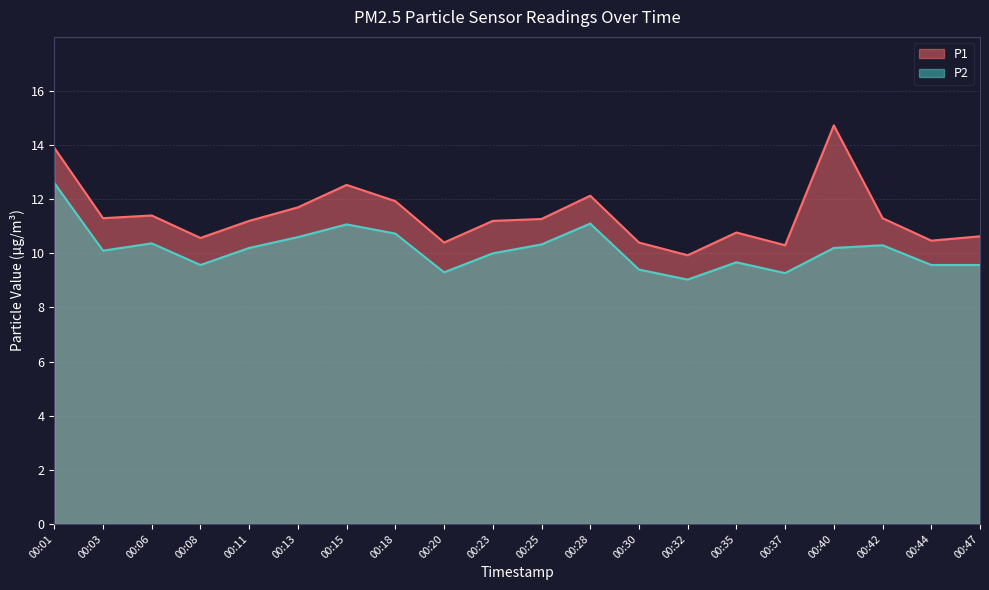

What is the difference between the second highest and minimum values in the P2 series?

2.1